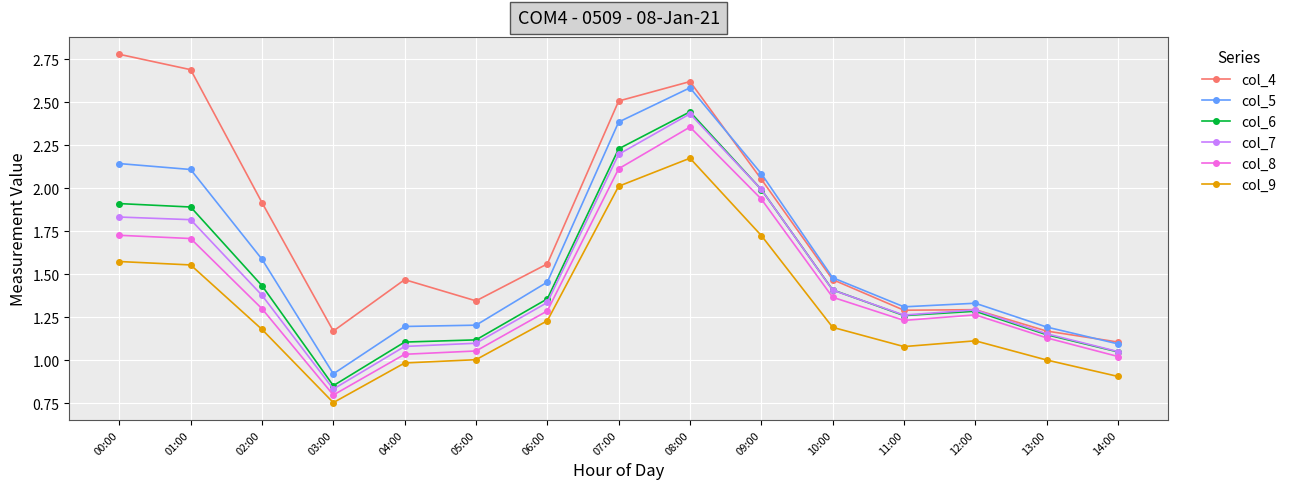

Is the value of col_5 at 05:00 greater than the value of col_6 at 10:00?

No